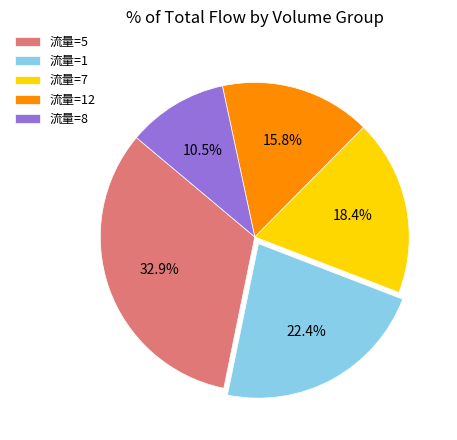

To the nearest percent, what is the difference between the largest and smallest slice percentages?

22%